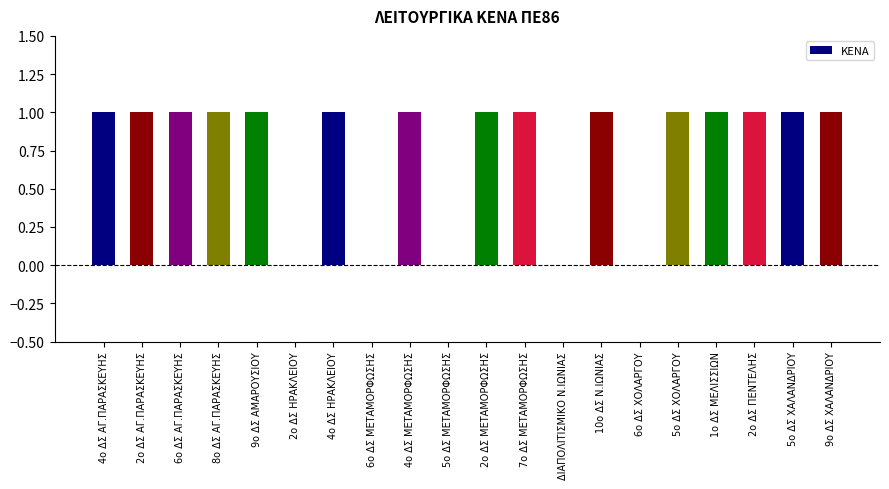

What is the sum of all values?

15